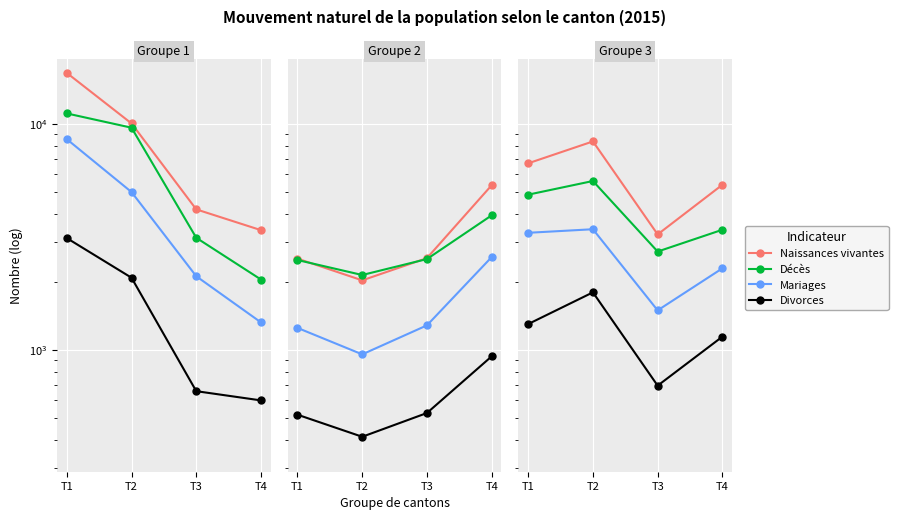

Count the Naissances vivantes values in the range 5388 to 8385.

3